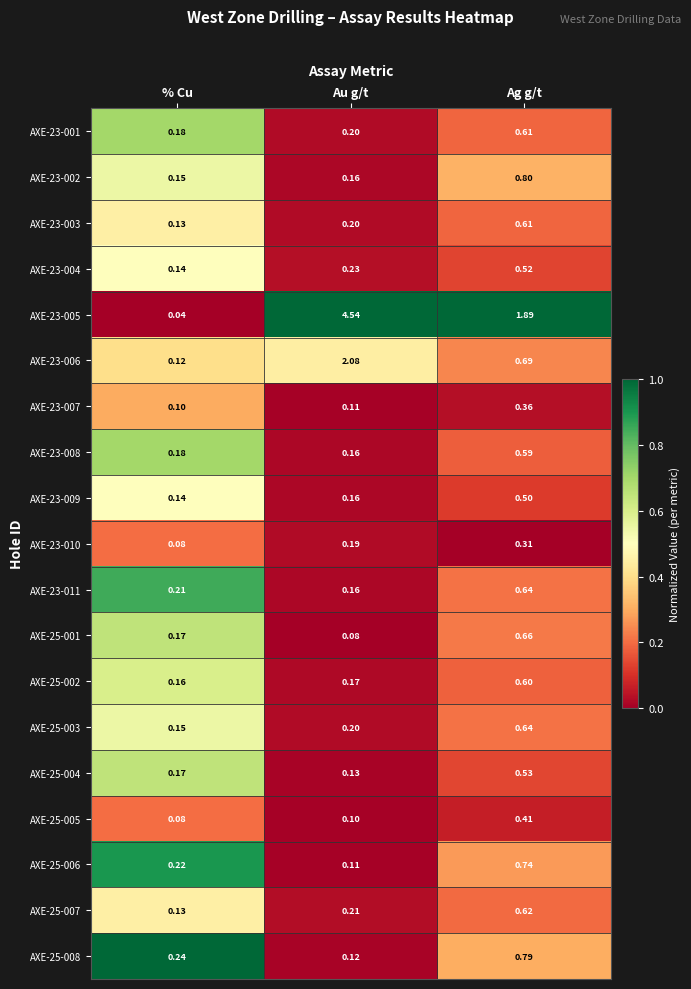

At which label does AXE-23-009 reach its peak?

Ag g/t